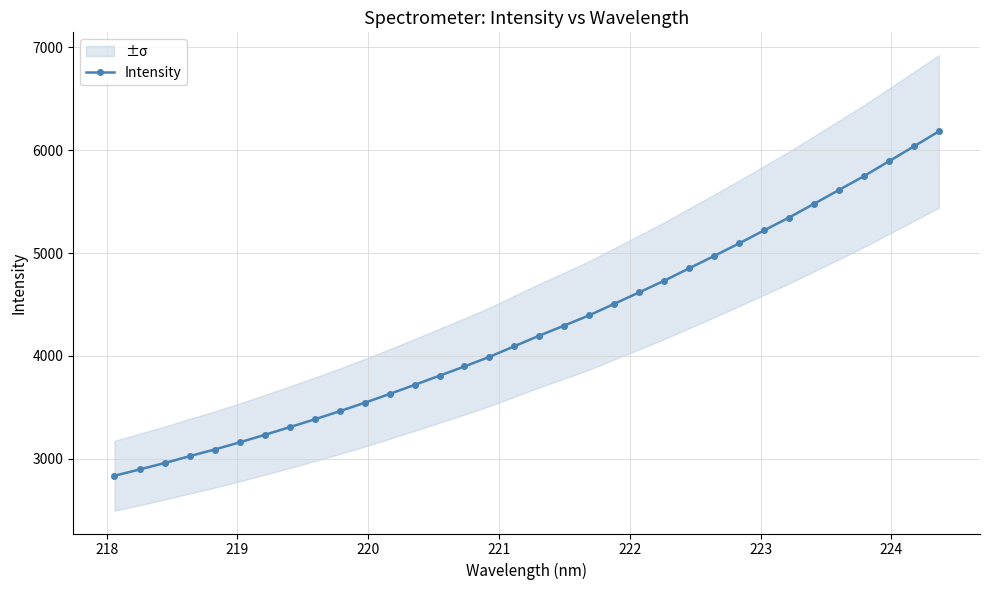

What is the maximum value for Intensity?

6182.3